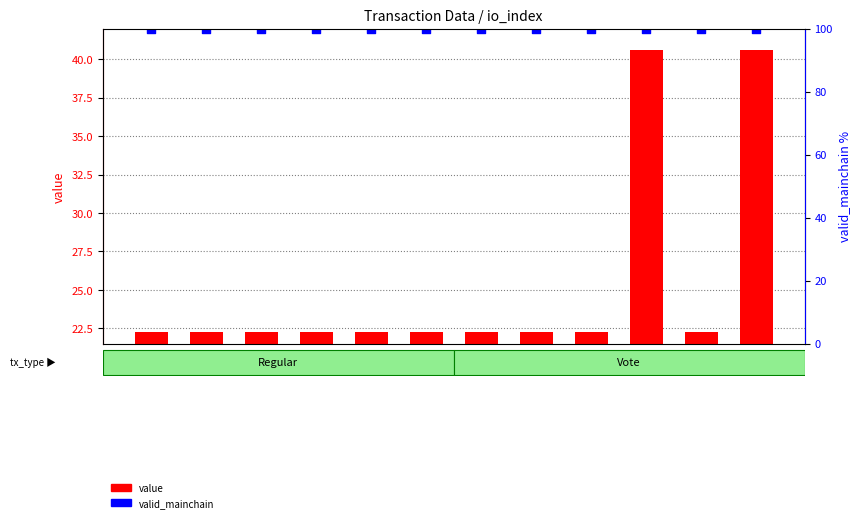

At how many categories does at least one series exceed 40?

12